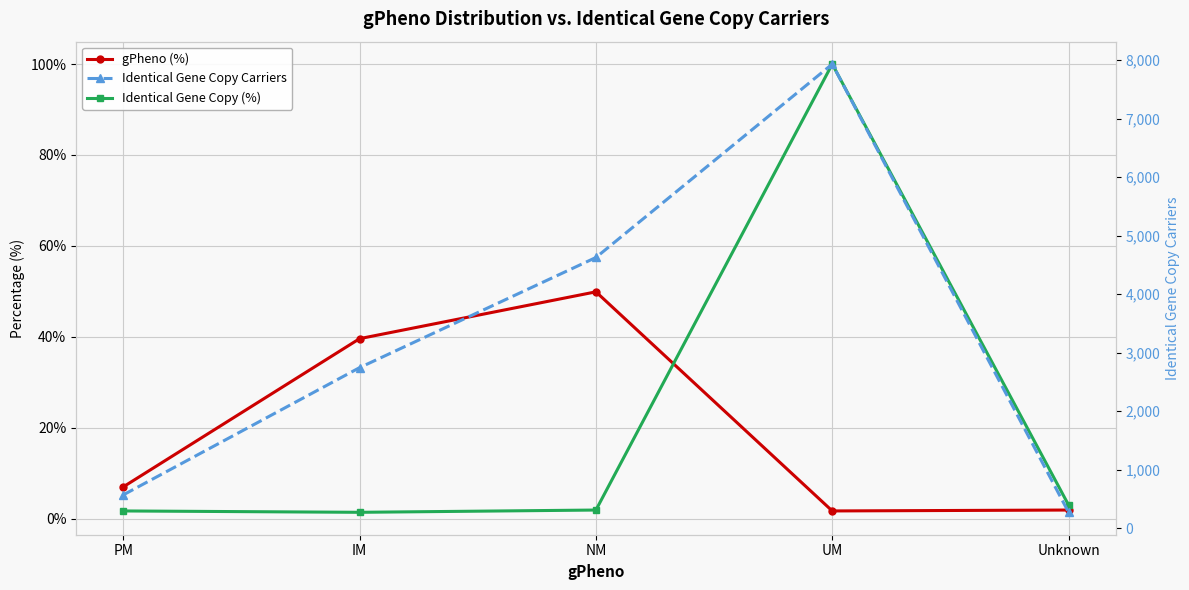

How many times do Identical Gene Copy (%) and gPheno (%) cross each other?

1